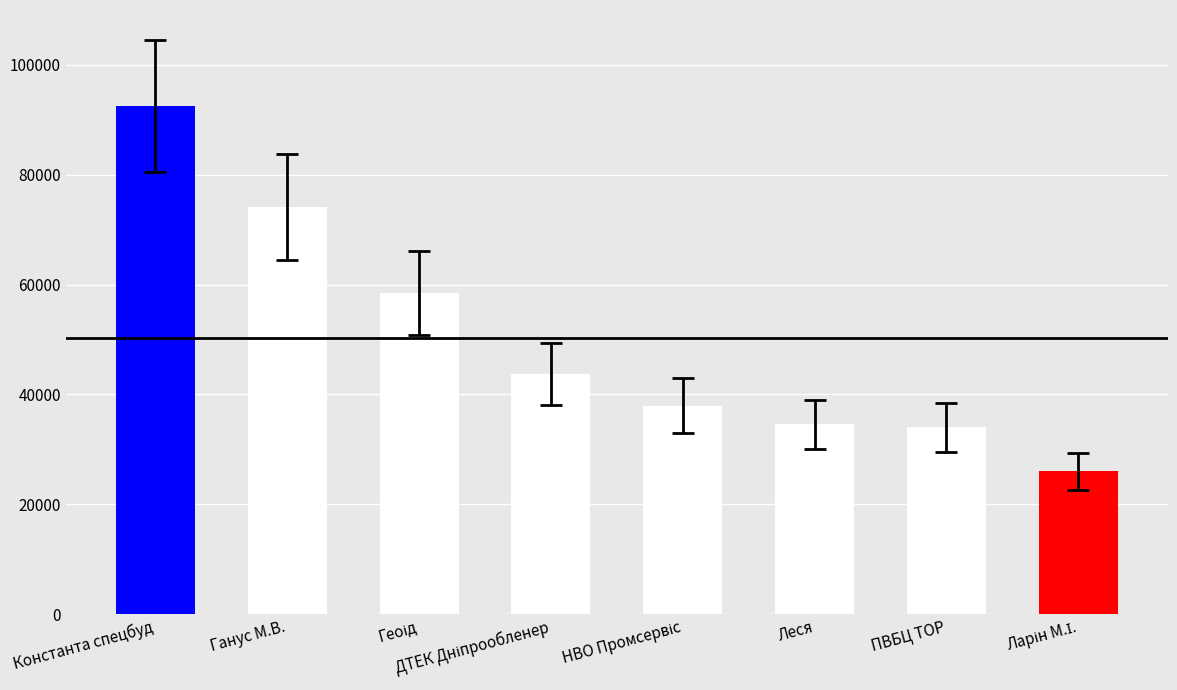

Does the chart contain any negative values?

No